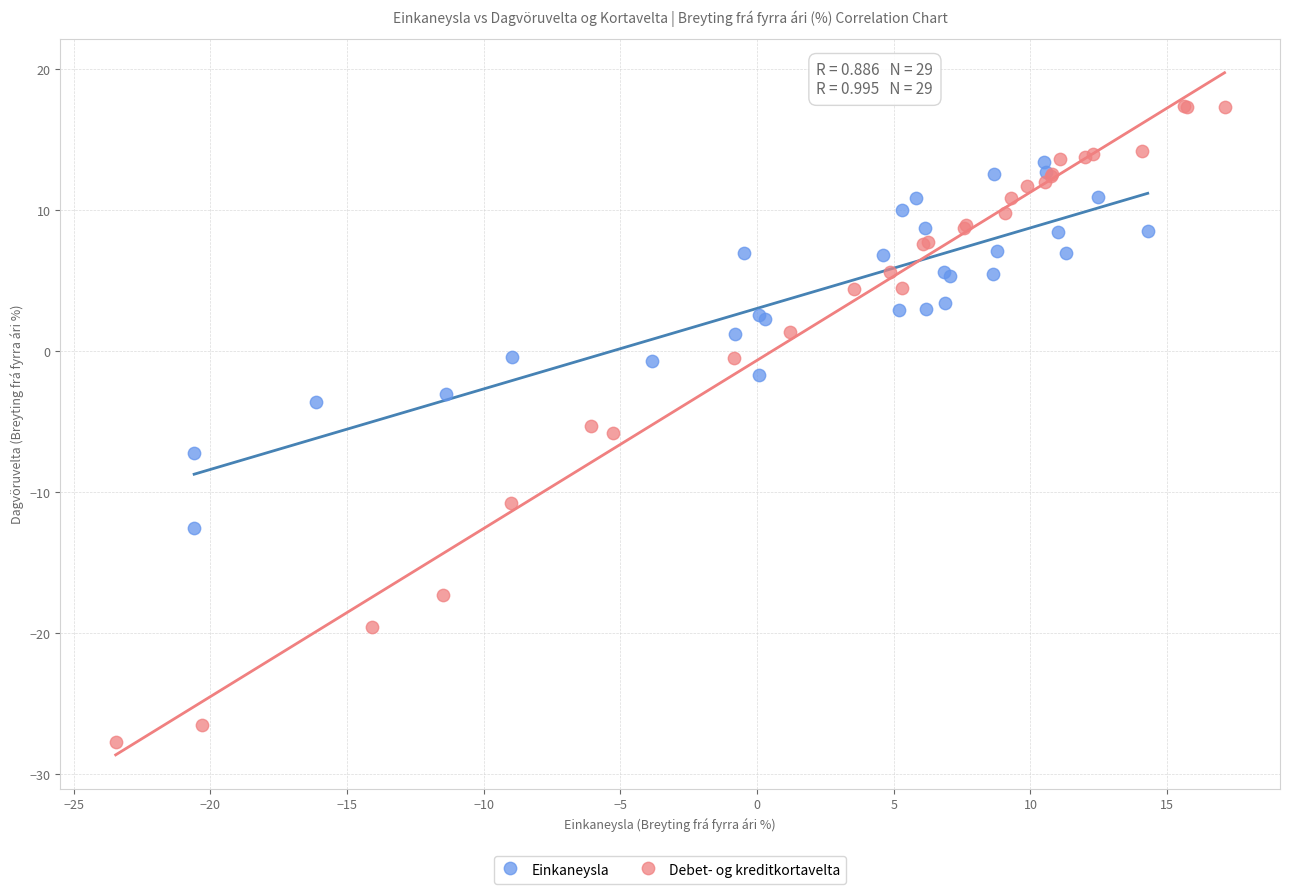

Which series contains the lowest Y value?

Debet- og kreditkortavelta